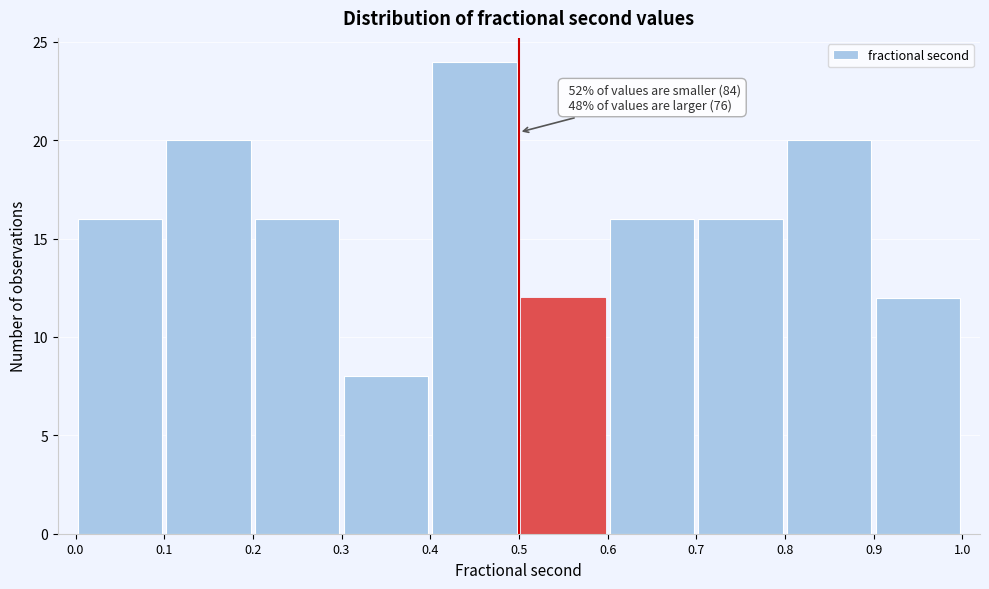

Over which range of the x-axis is the bar tallest?

0.4 to 0.5